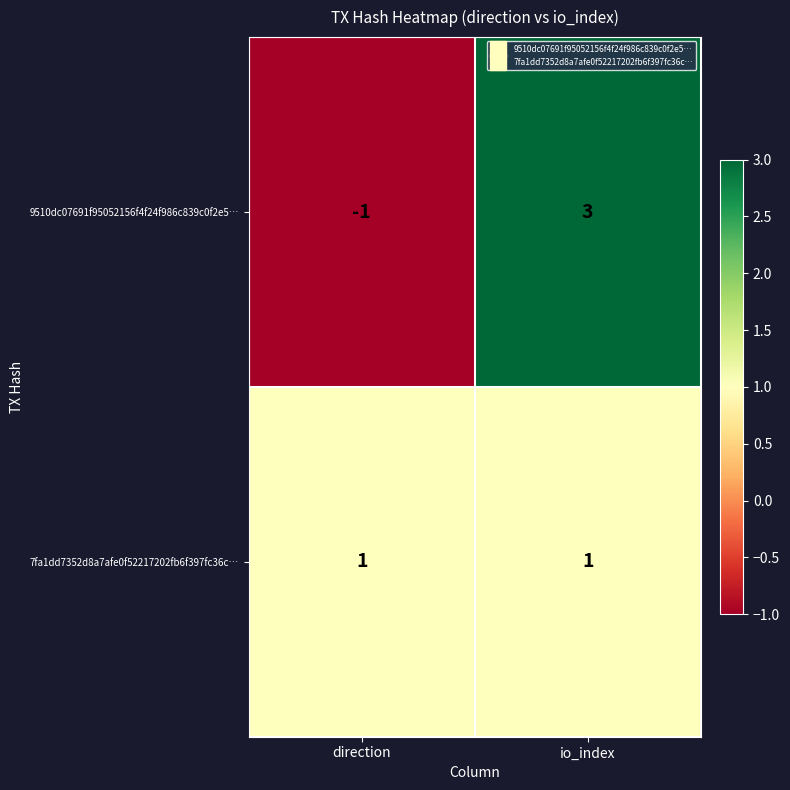

What is the difference between the maximum and minimum values in the 9510dc07691f95052156f4f24f986c839c0f2e5… series?

4